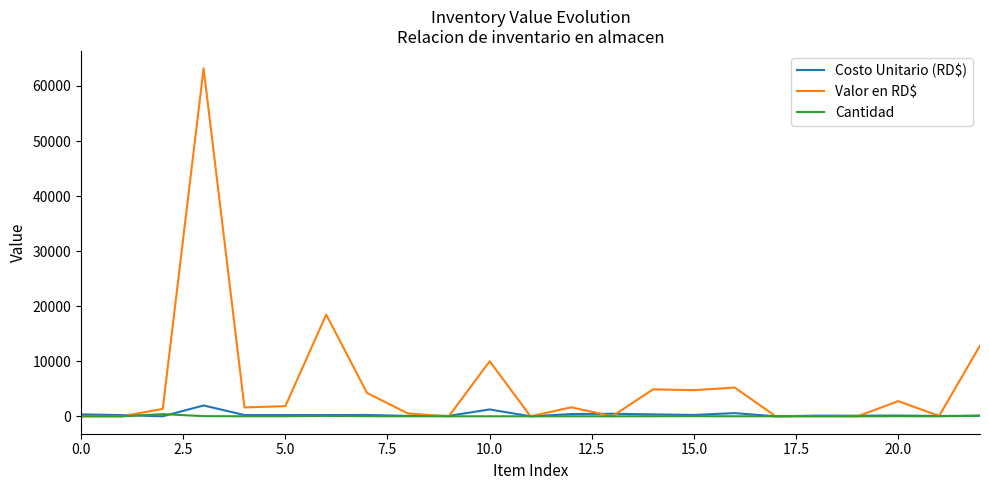

Which series has the largest total across all categories?

Valor en RD$